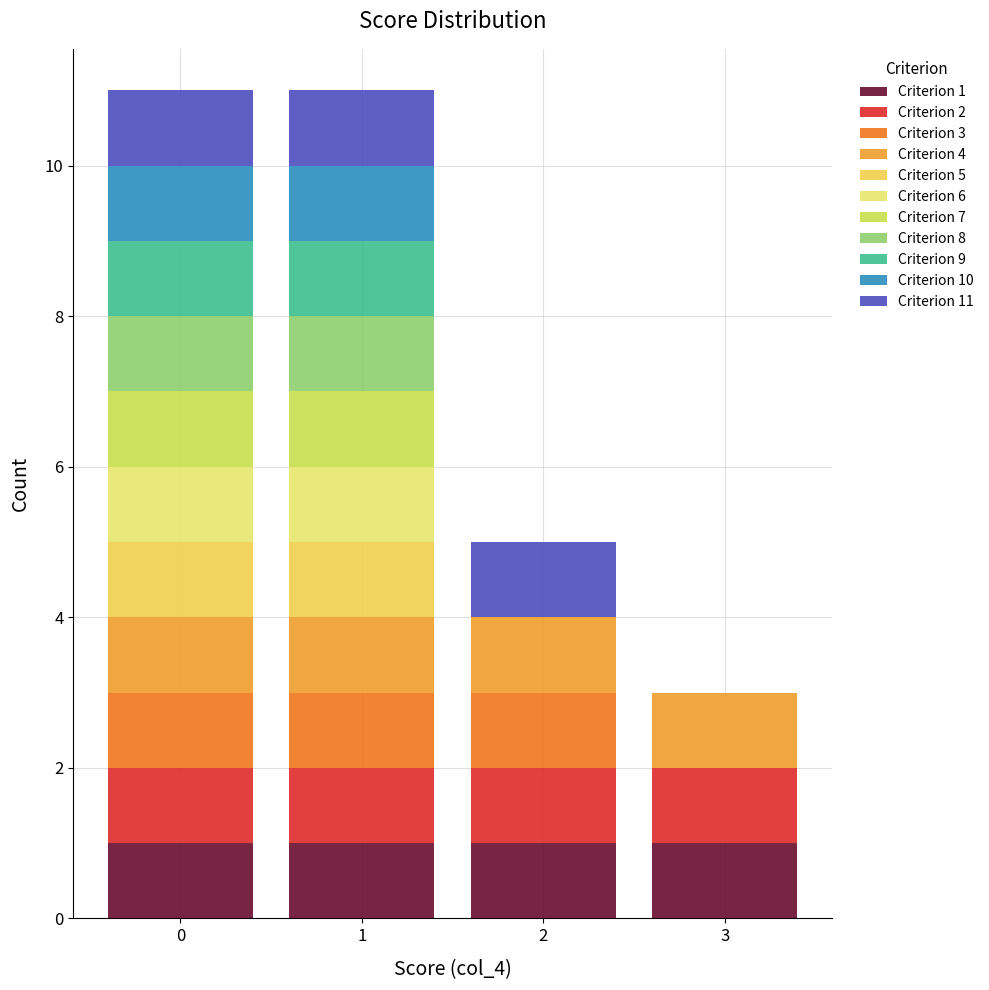

Is it true that Criterion 1 equals 2 at 3?

False